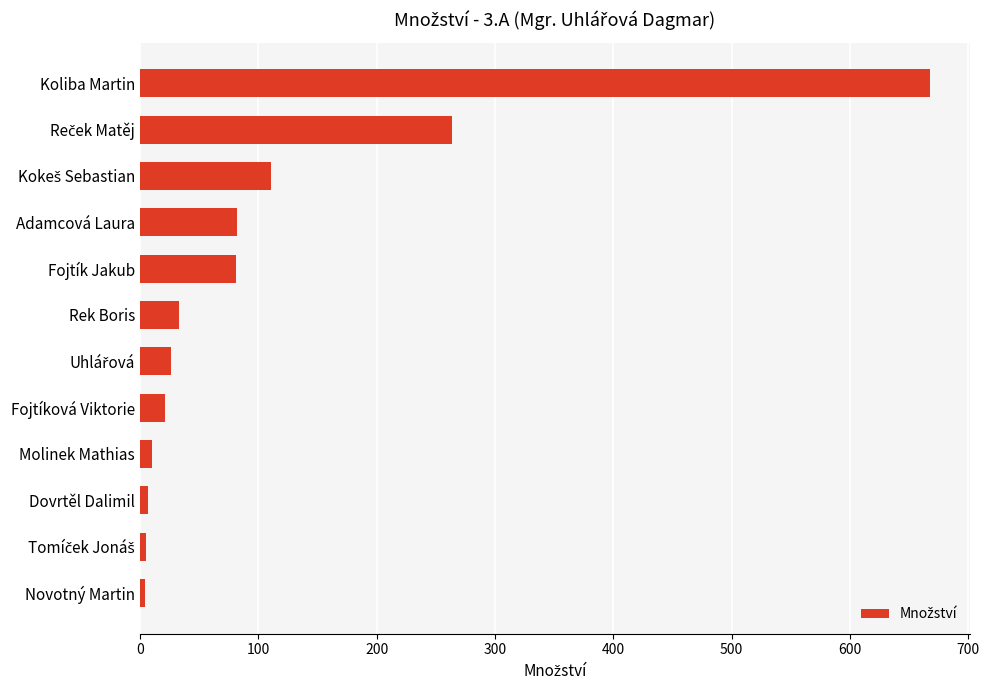

What is the label of the 8th bar from the top?

Fojtíková Viktorie